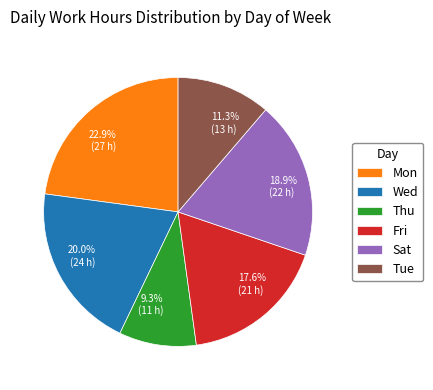

Is there any slice that represents more than half of the pie?

No